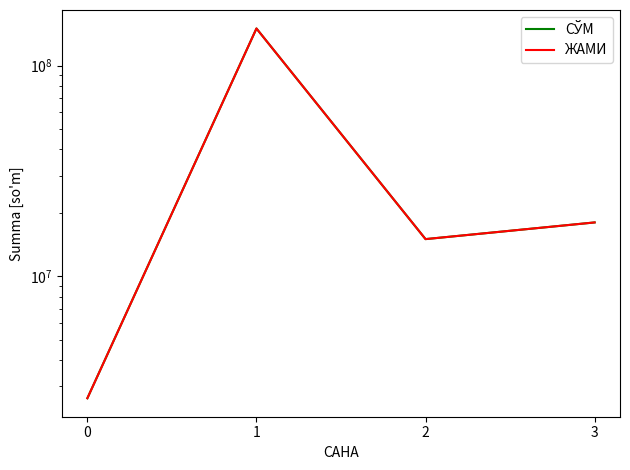

What is the highest value of the ЖАМИ series?

150000000